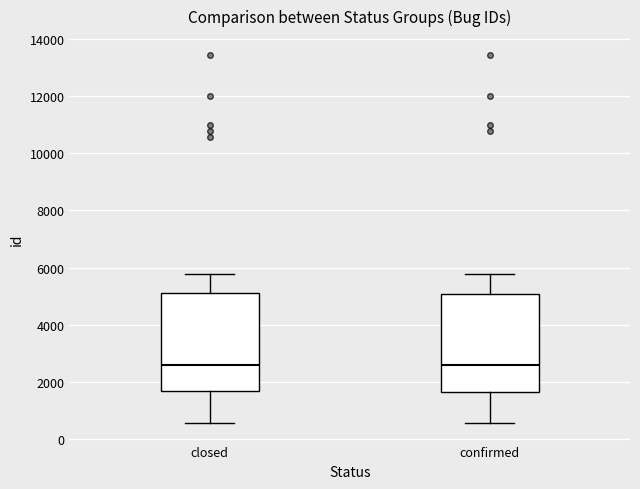

Reading left to right, read every box against the y-axis: the position of its median line, the range the box covers, and the ends of its whiskers. The values are not printed on the chart, so give them approximately, as read against the axis.

closed: median 2600, box 1600 to 5200, whiskers 600 to 5800
confirmed: median 2600, box 1600 to 5000, whiskers 600 to 5800